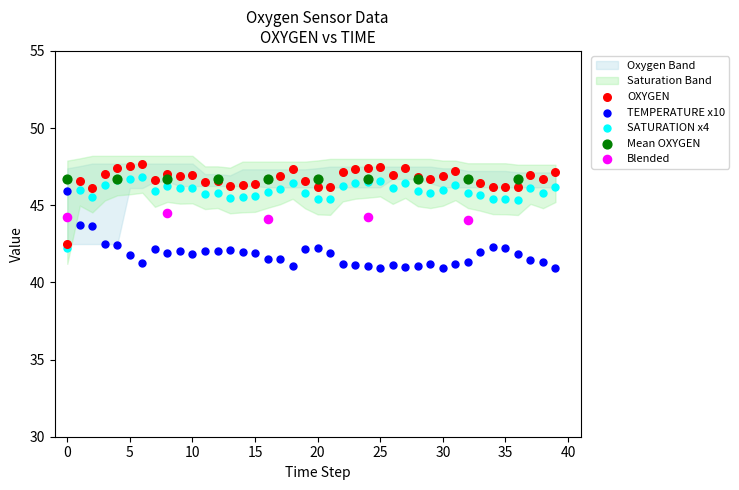

Which series contains the lowest Y value?

TEMPERATURE x10